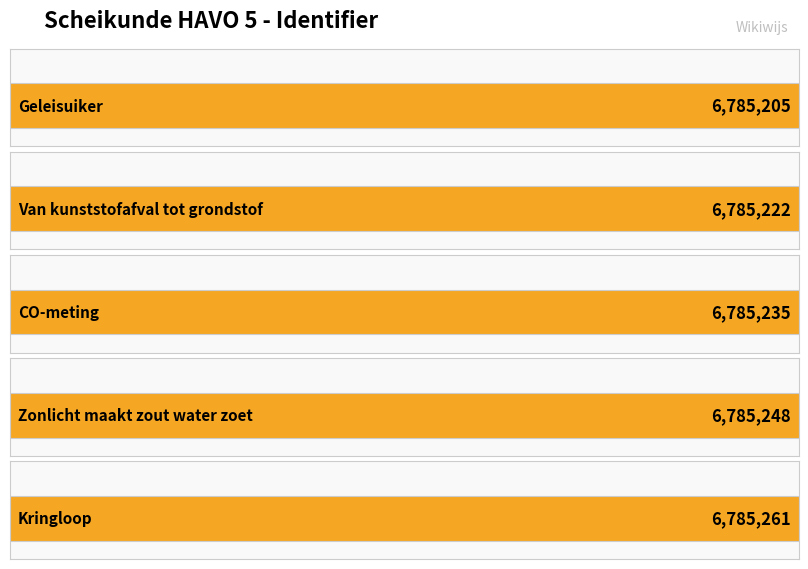

What is the label of the 3rd bar from the left?

CO-meting